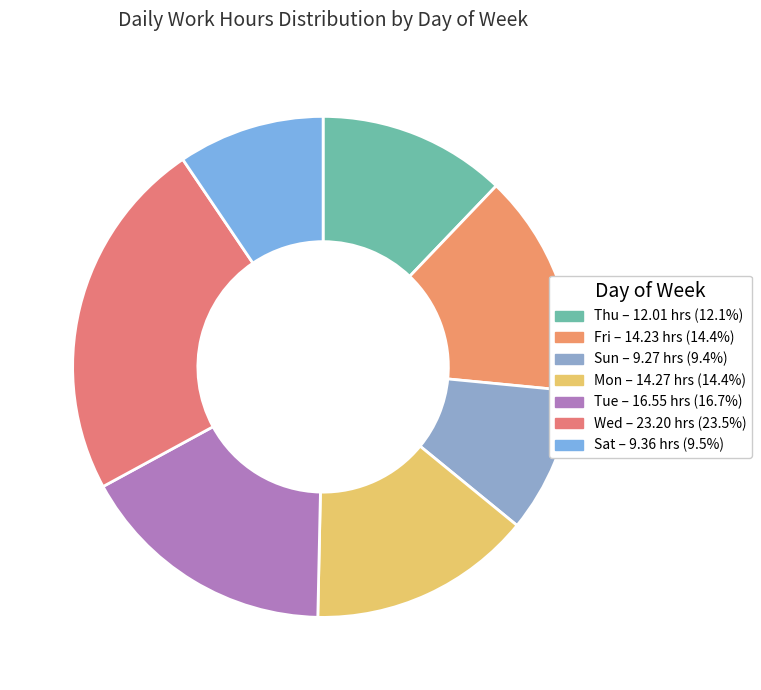

Count the number of slices in the pie.

7